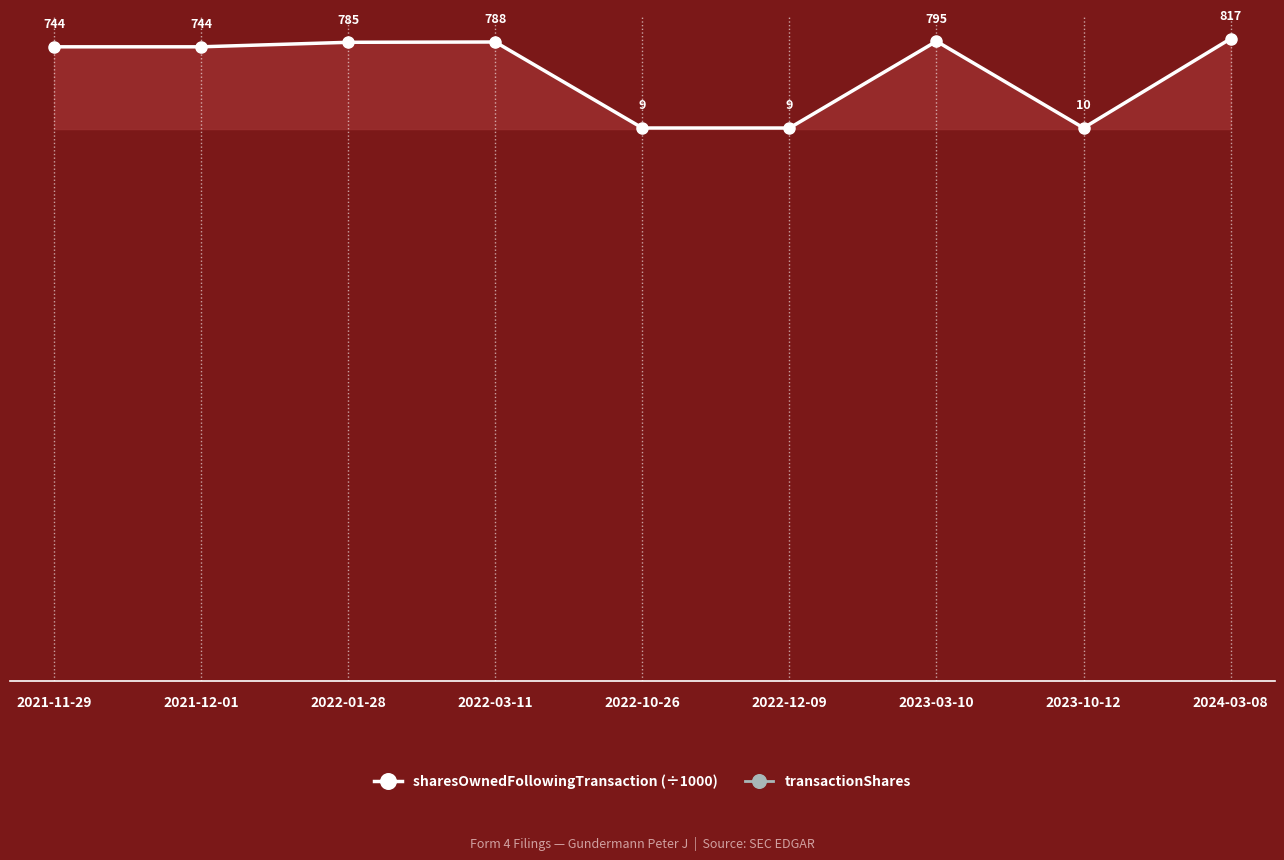

Where is the first local maximum for sharesOwnedFollowingTransaction (÷1000)?

2022-03-11